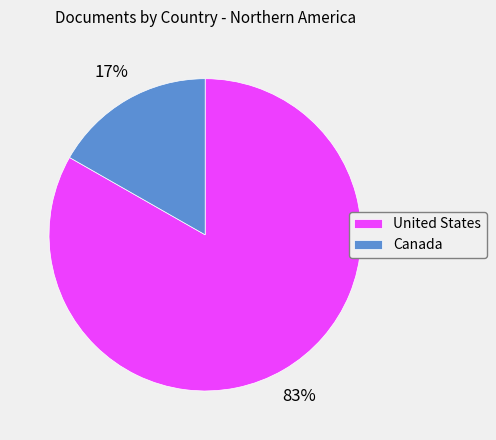

Is there a majority slice in this chart?

Yes